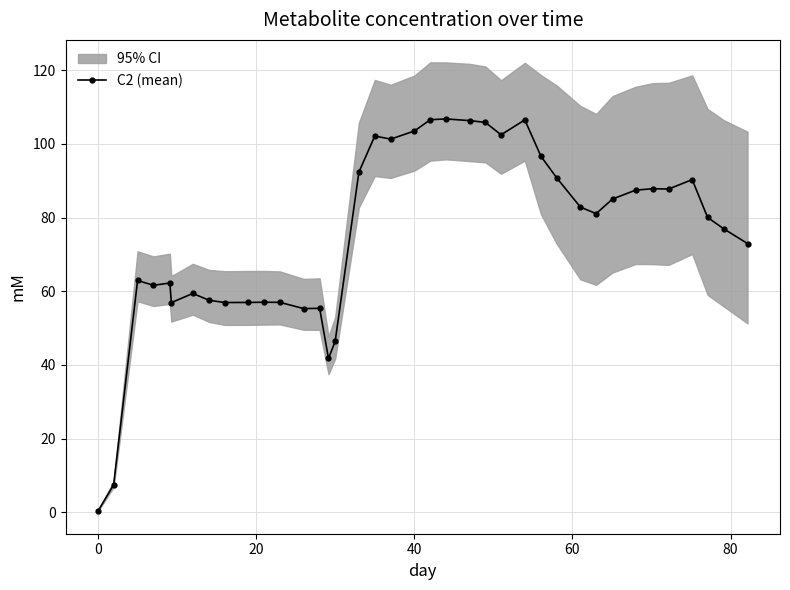

What is the value of the C2 (mean) point at the 2nd from the left?

7.5